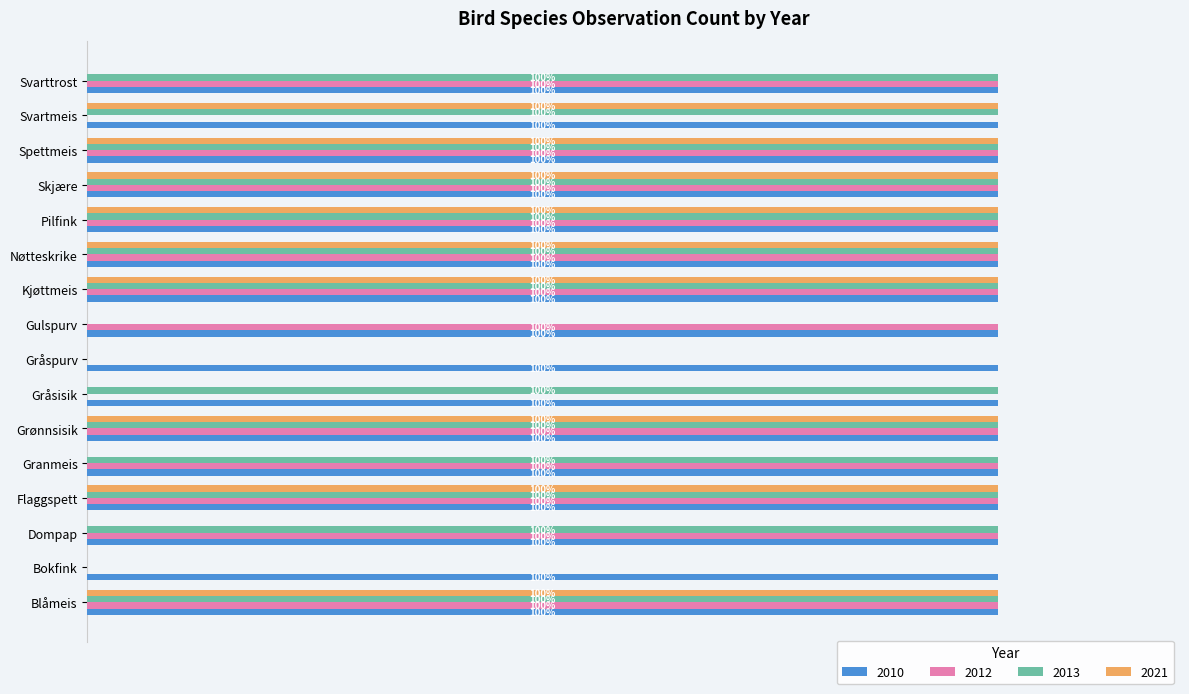

What are all the series names shown in the legend?

2010, 2012, 2013, 2021